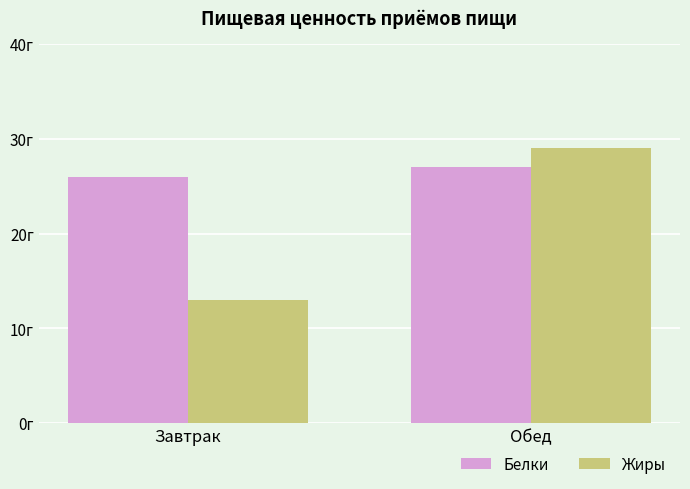

What is the sum of all Белки values?

53